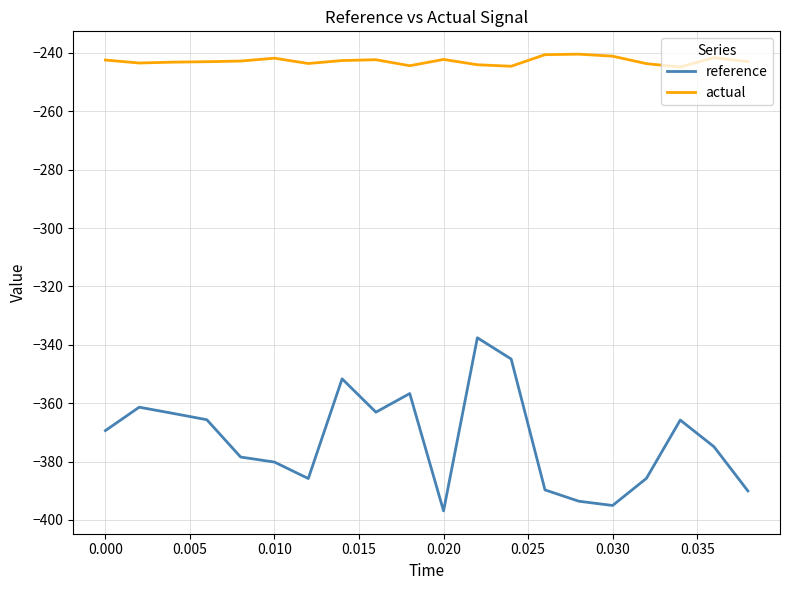

Which series has the largest range (max minus min)?

reference